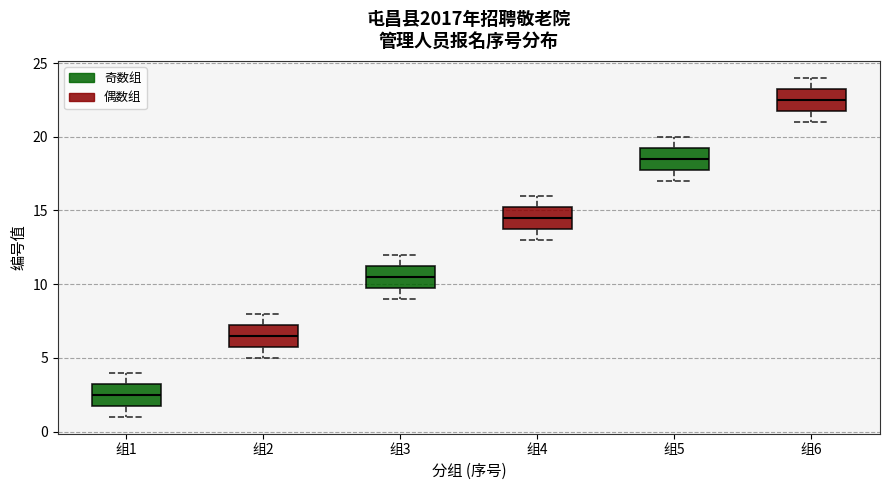

Where does the lower whisker of the box for 组3 end on the y-axis? The values are not printed on the chart, so give them approximately, as read against the axis.

9.0